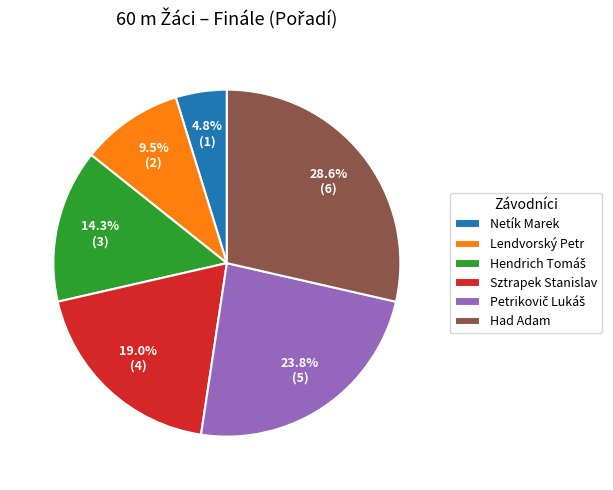

What percentage is the Sztrapek Stanislav slice, to the nearest percent?

19%